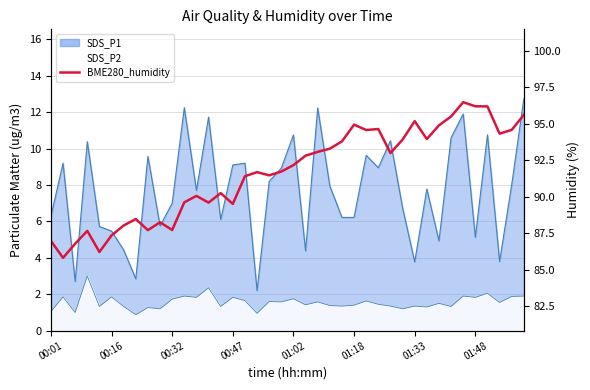

What is the difference between the second highest and second lowest values?

10.0